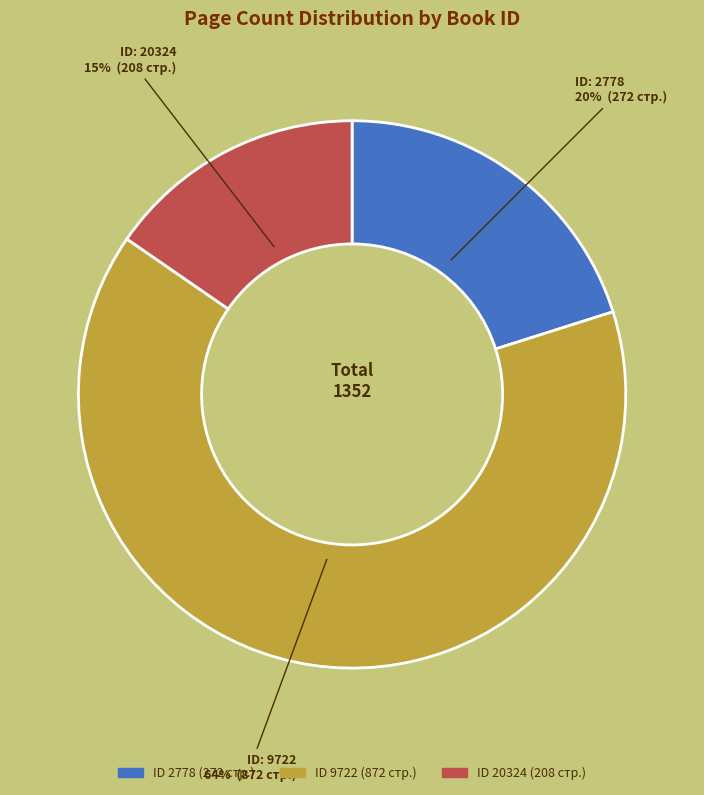

Is there any slice that represents more than half of the pie?

Yes